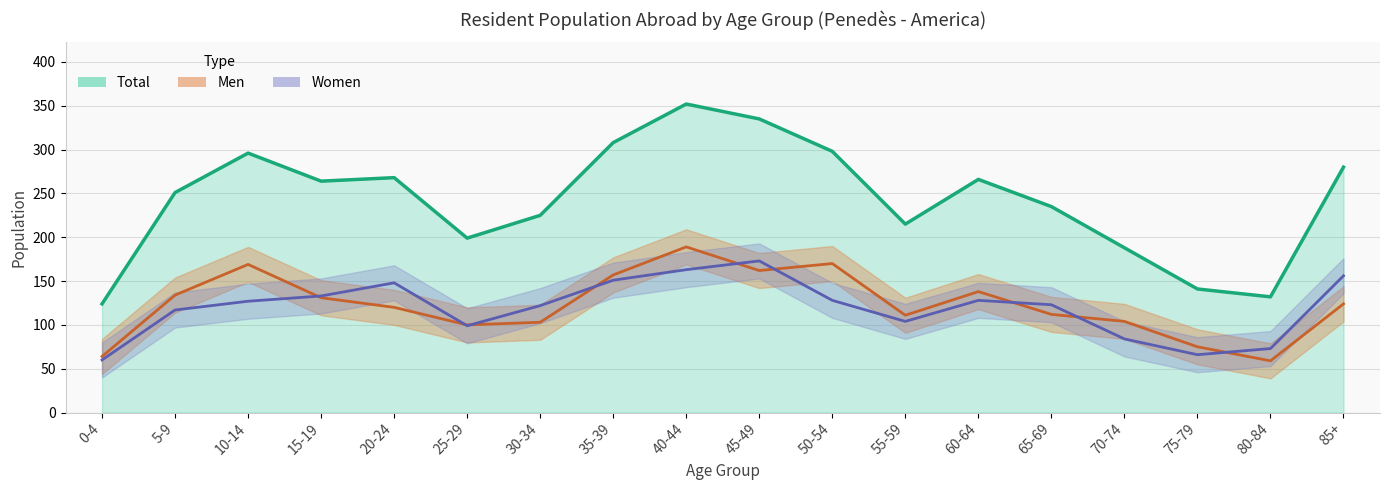

What is the difference between the highest and lowest values at 50-54?

170